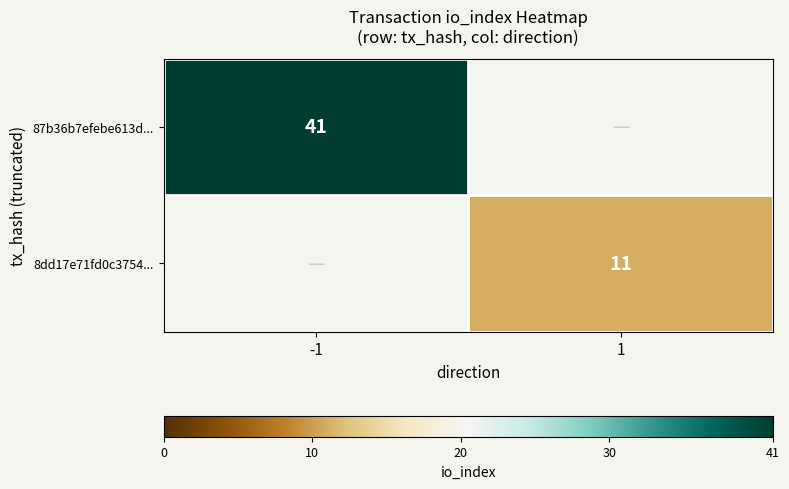

True or false: 87b36b7efebe613d... has a value of 54.0 at -1.

False